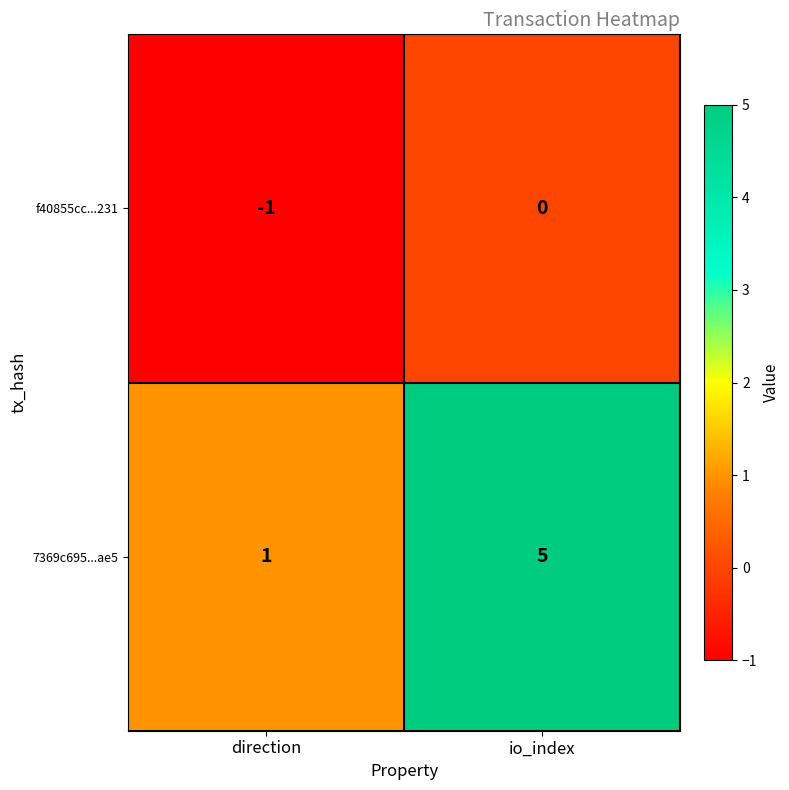

Which category has the lowest value across all series?

direction